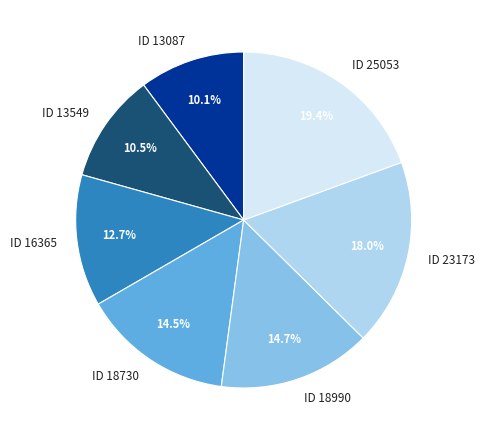

Is there any slice that represents more than half of the pie?

No